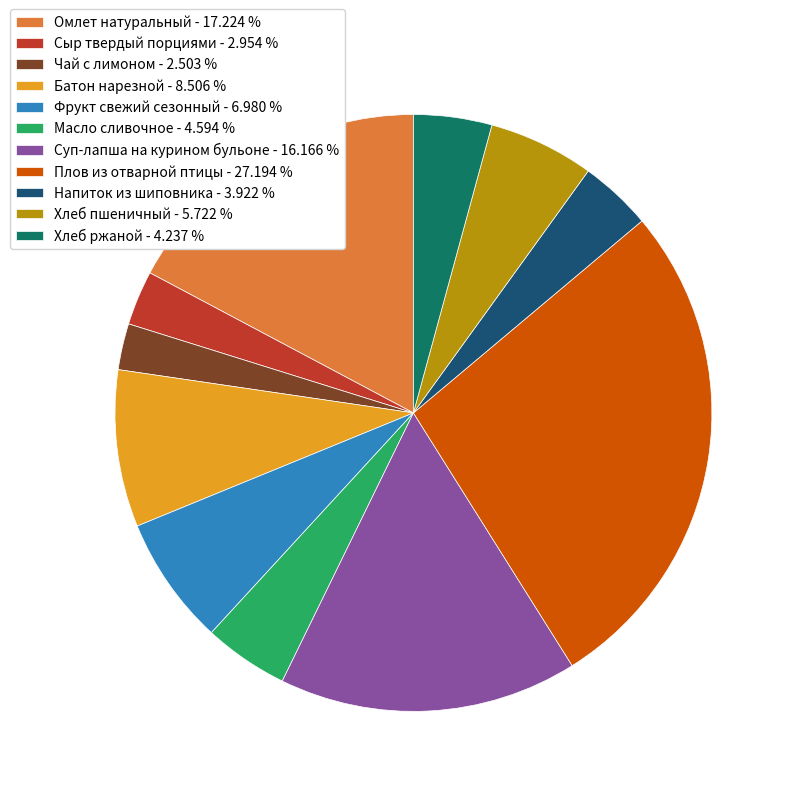

Is Фрукт свежий сезонный - 6.980 % the majority of the pie?

No